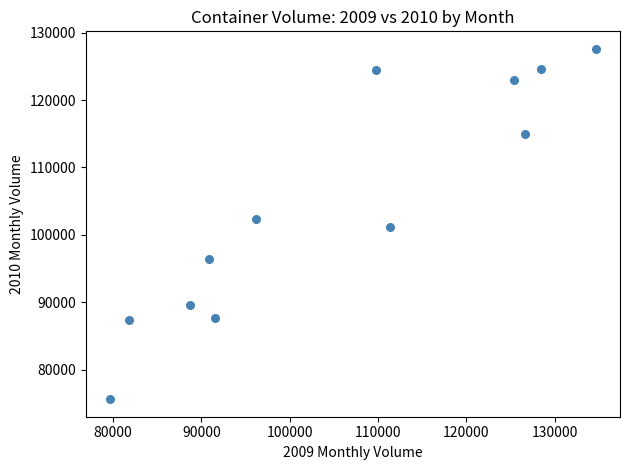

What is the average X value?

105420